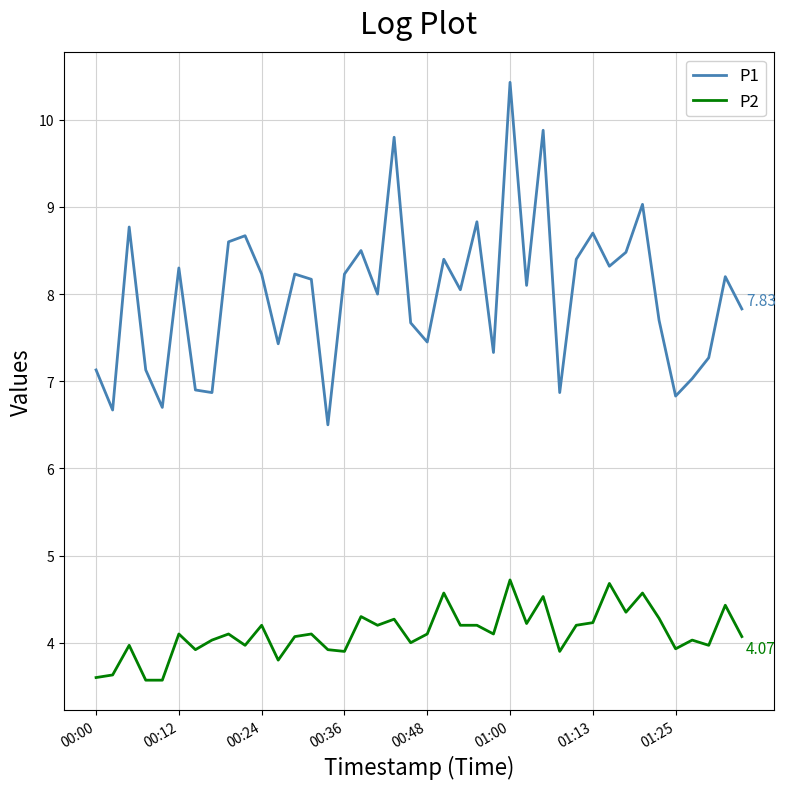

Which series has the largest total across all categories?

P1